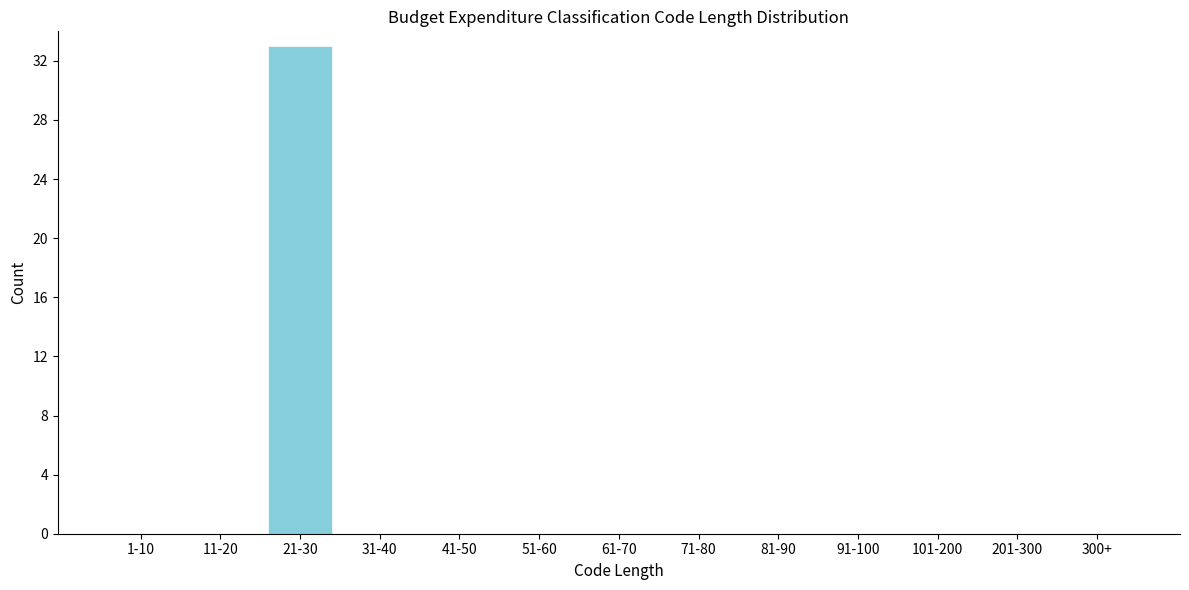

Is it true that the value at 11-20 is -17?

False